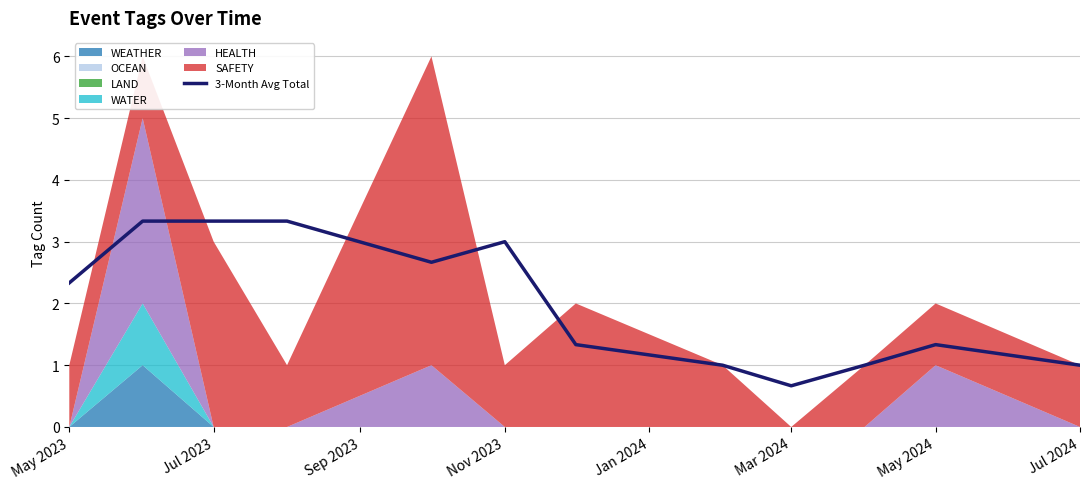

How many data points are above 2?

6